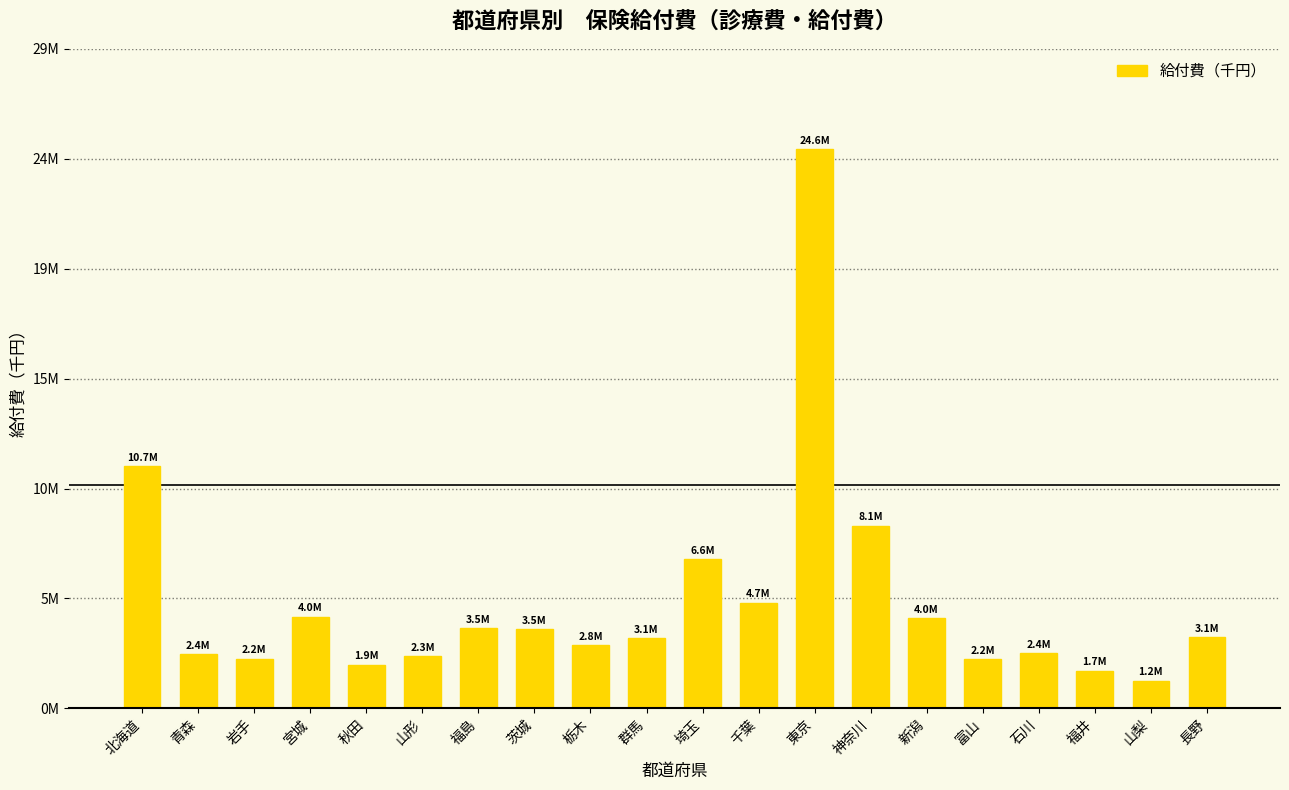

Are the bars horizontal?

No